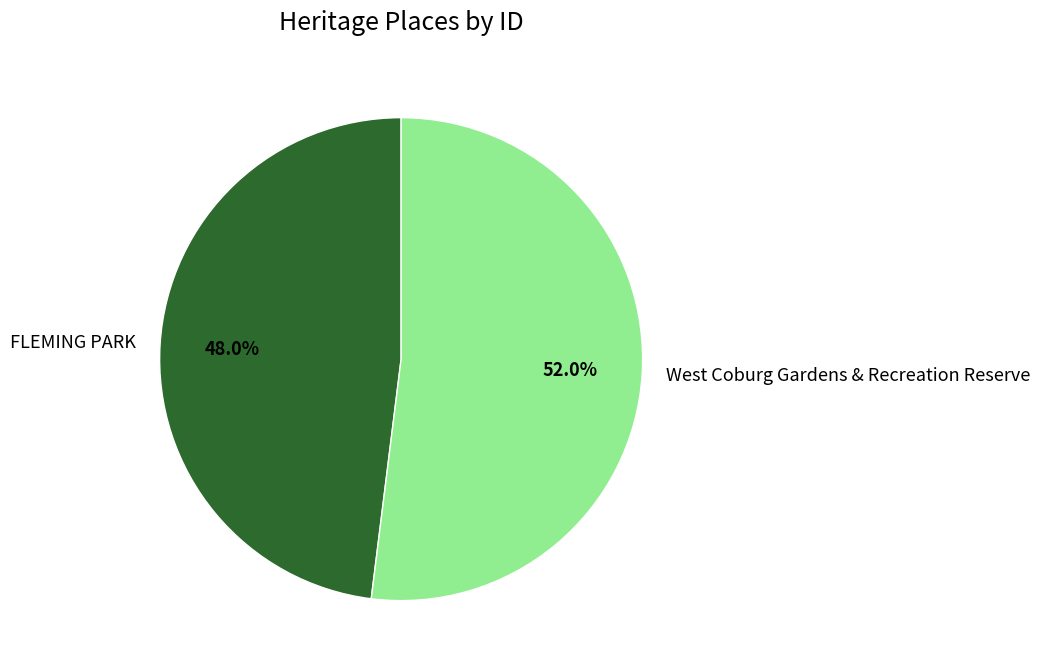

Is there any slice that represents more than half of the pie?

Yes